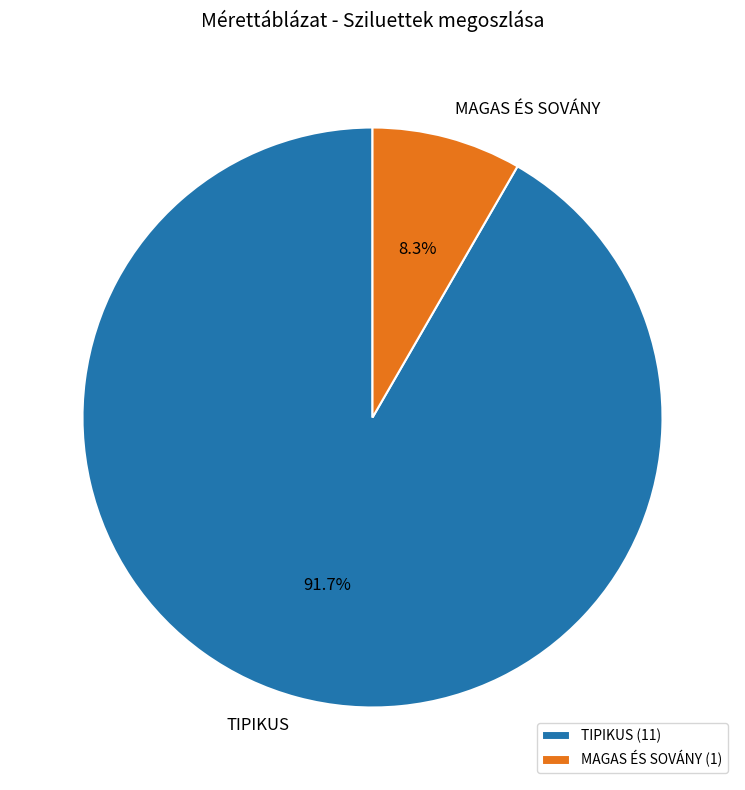

Is there a majority slice in this chart?

Yes